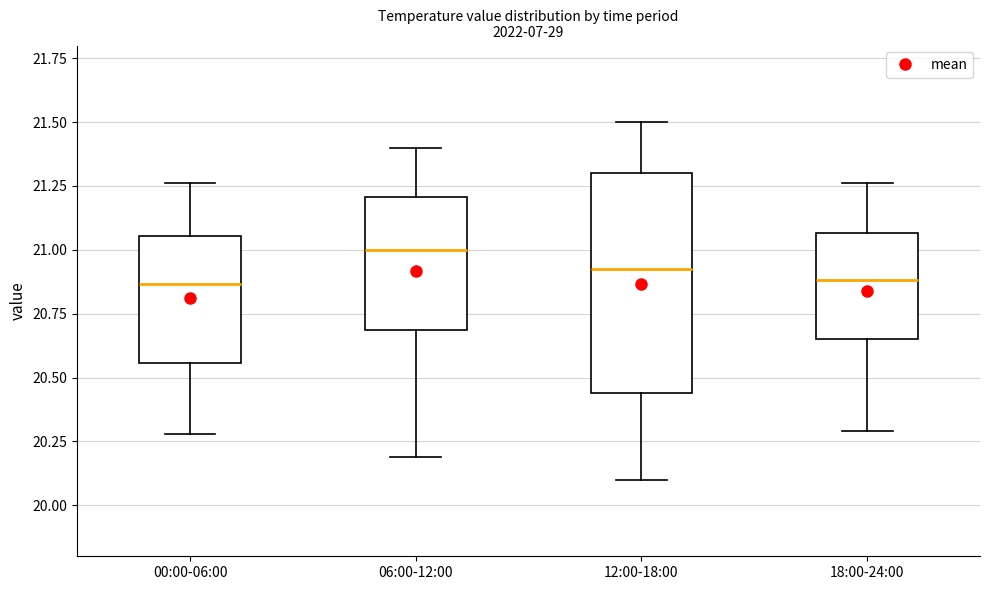

Which box has the highest median line?

06:00-12:00